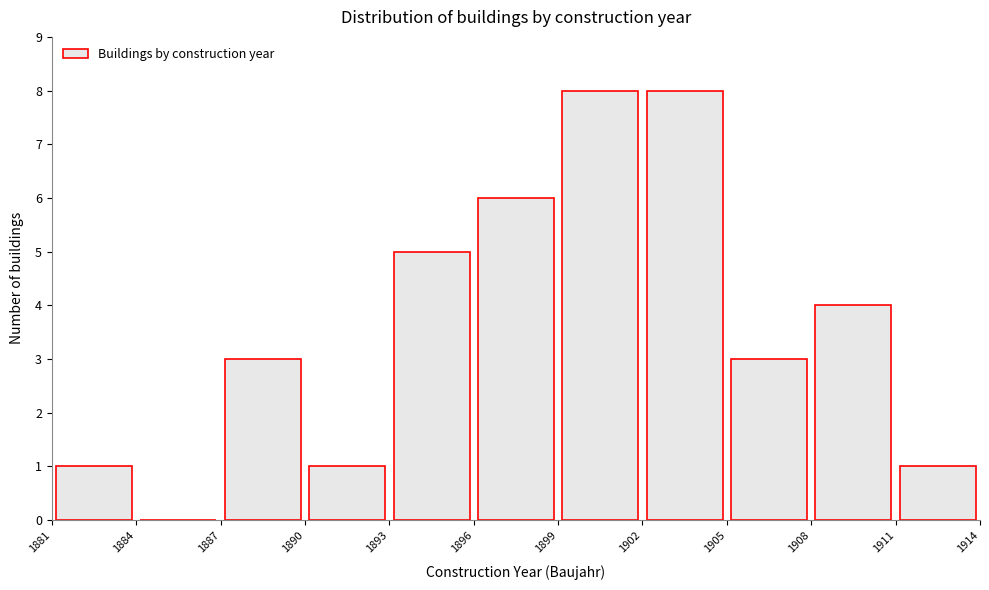

What is the height of the bar covering 1905 to 1908 on the x-axis? The values are not printed on the chart, so give them approximately, as read against the axis.

3